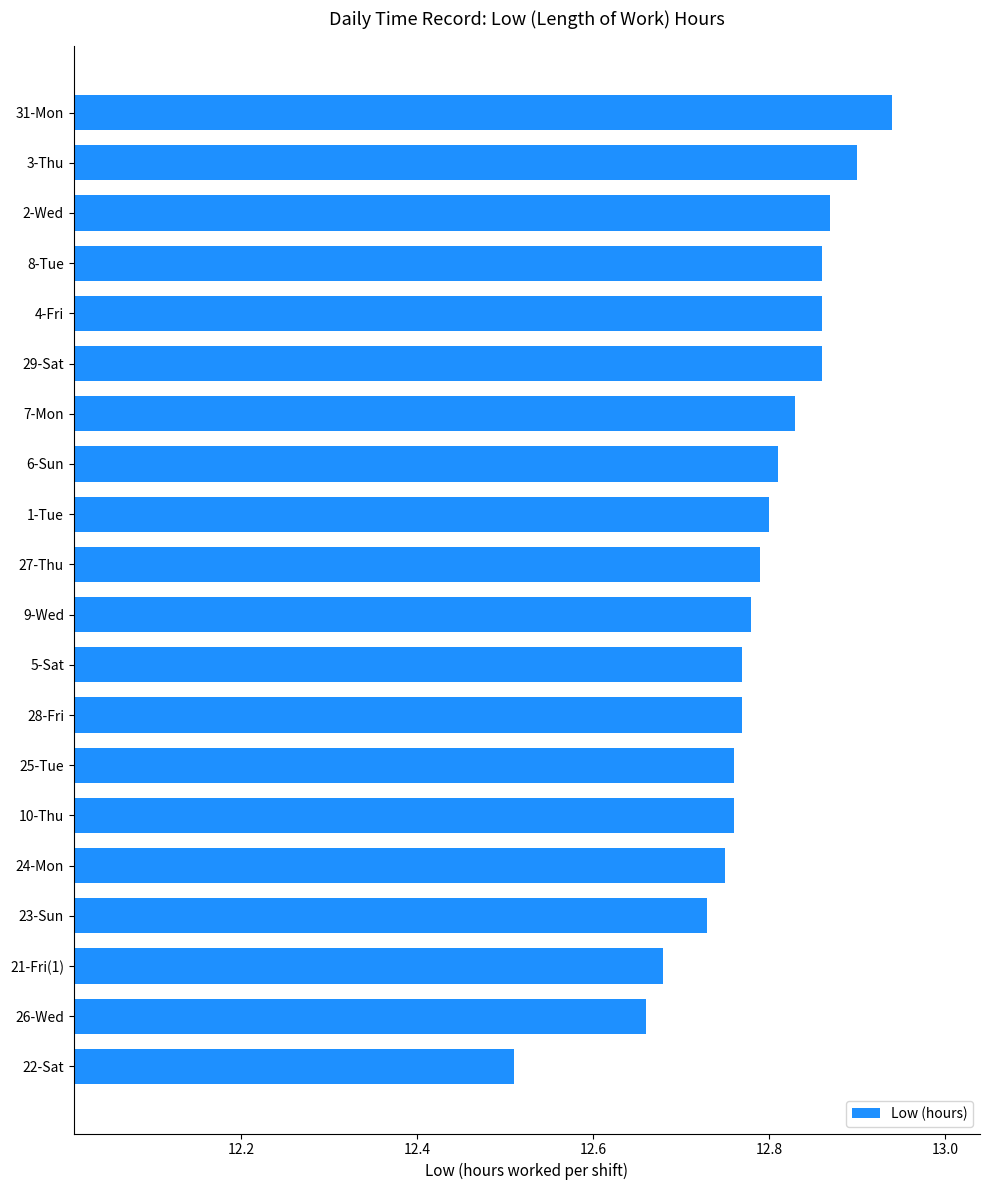

Which category has the lowest value across all series?

22-Sat